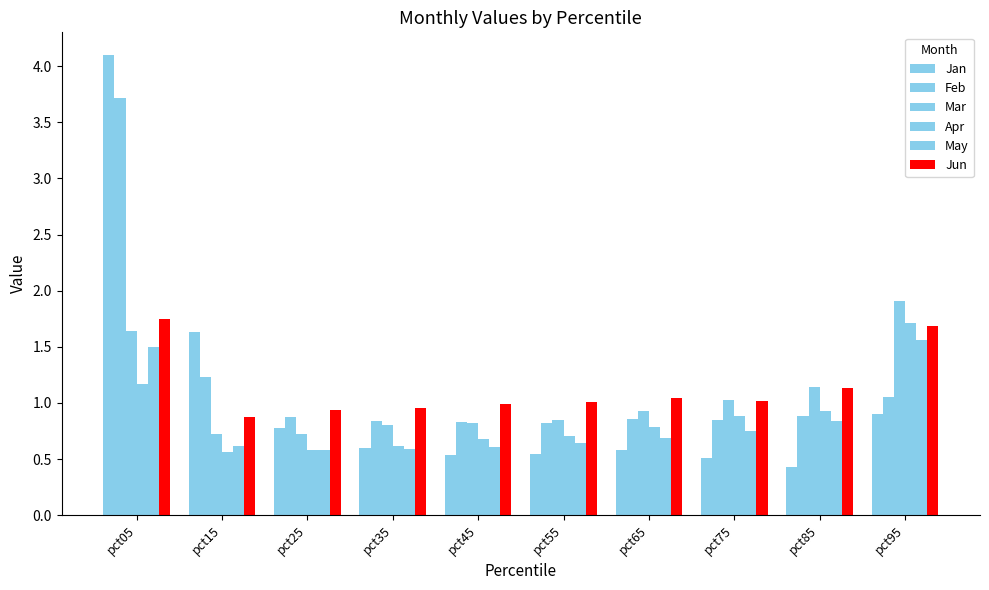

What is the total value across all series at pct85?

5.4